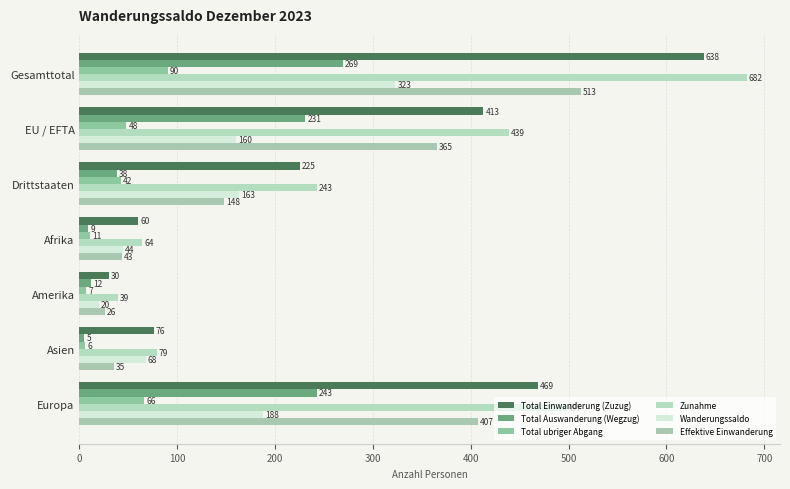

Count the number of data series in this chart.

6